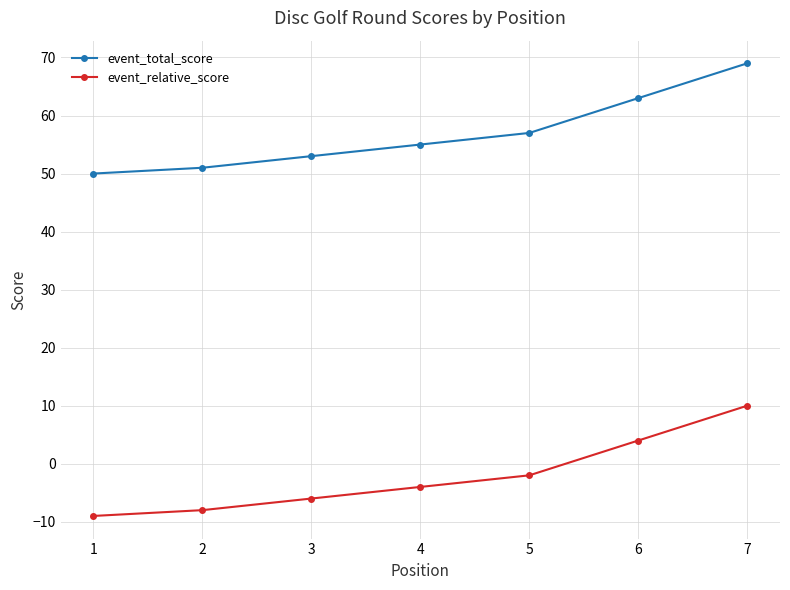

Reading left to right, transcribe all the data shown in this chart.

event_total_score: 50	51	53	55	57	63	69
event_relative_score: -9	-8	-6	-4	-2	4	10